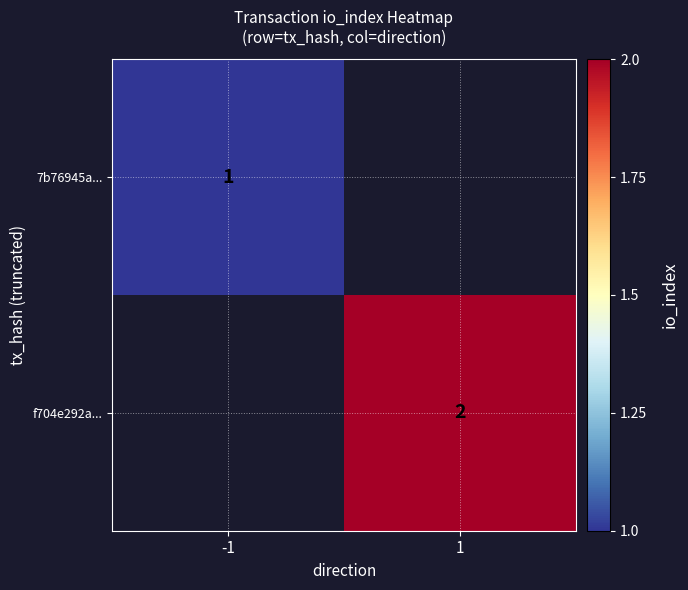

What is the greatest value displayed?

2.0